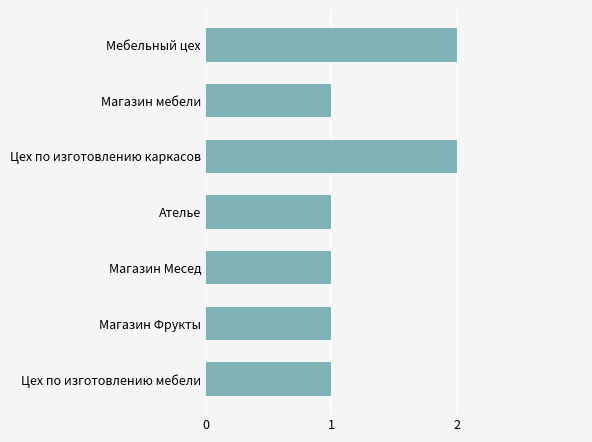

The chart shows a value of 3 at Мебельный цех. True or false?

False